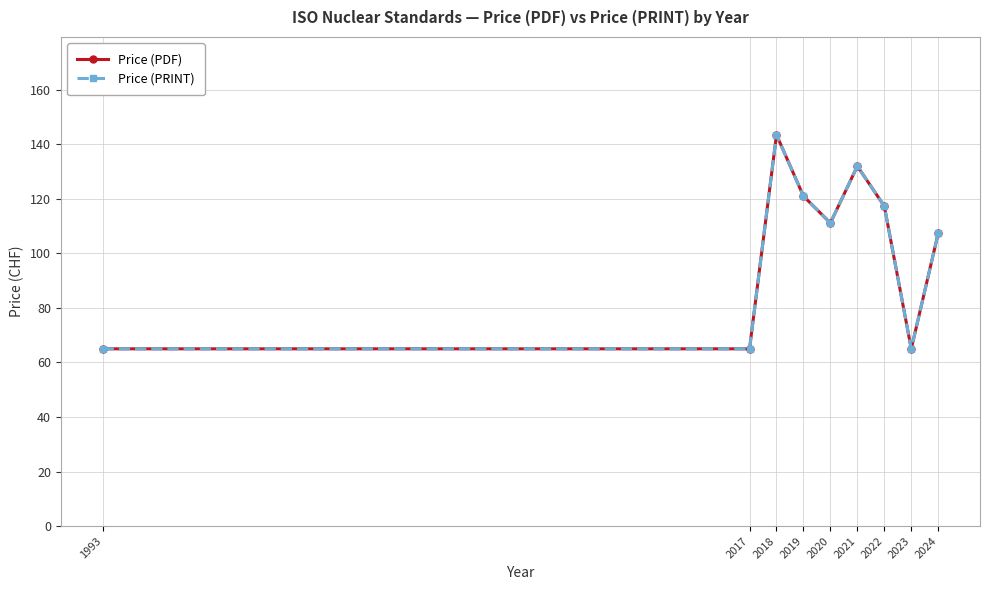

Is this an area chart (filled region under the line)?

No